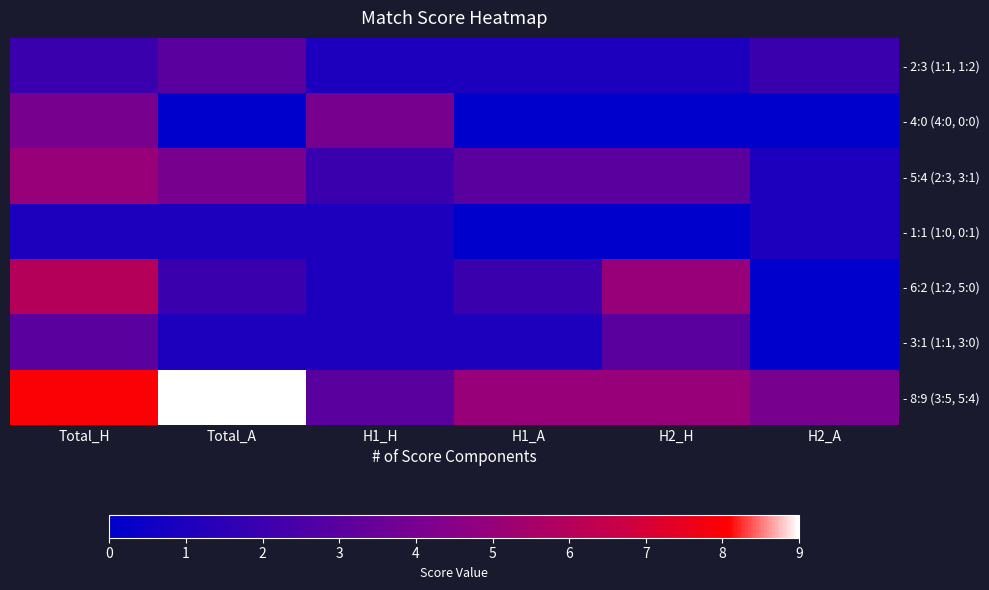

Count the number of data series in this chart.

7